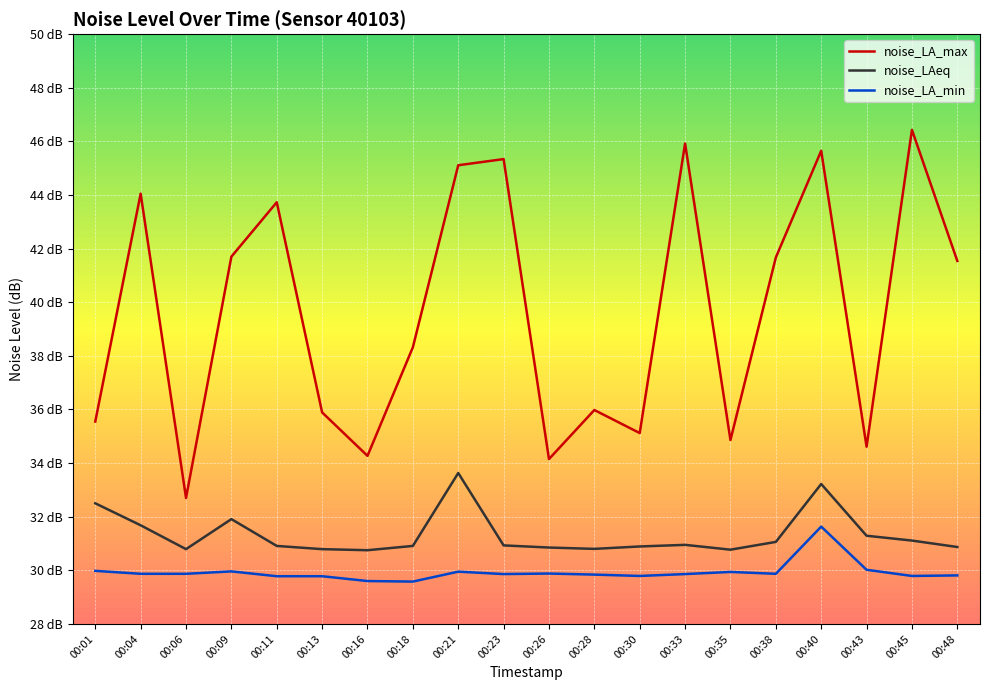

Which series has the largest range (max minus min)?

noise_LA_max